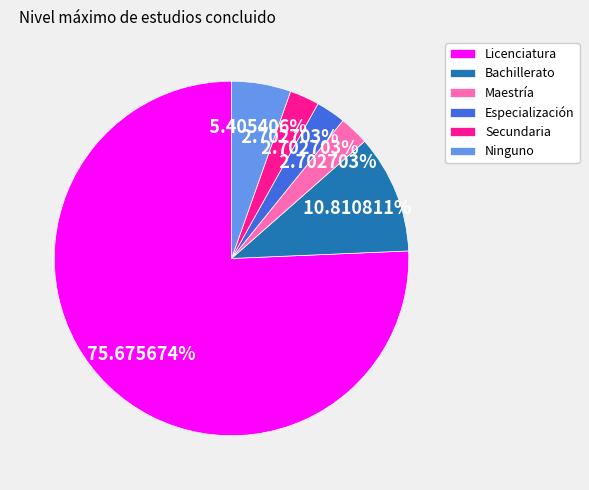

True or false: Ninguno accounts for 1% of the total.

False